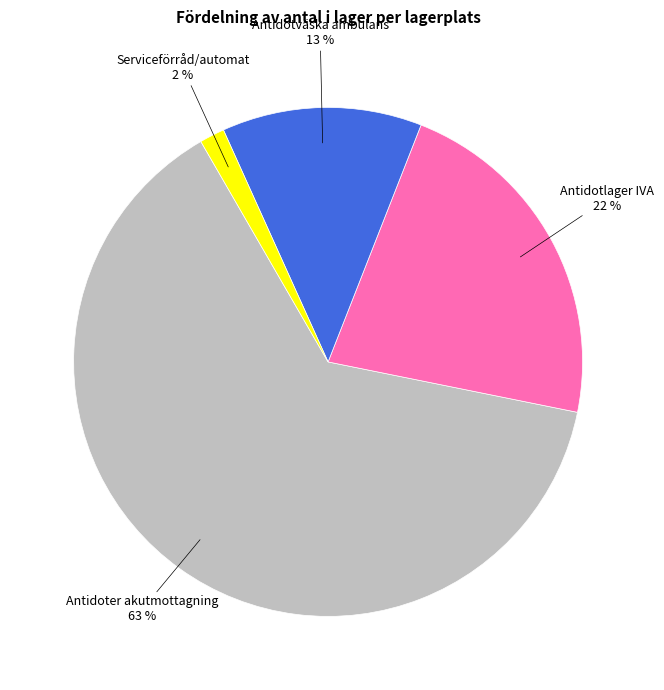

Is there a majority slice in this chart?

Yes